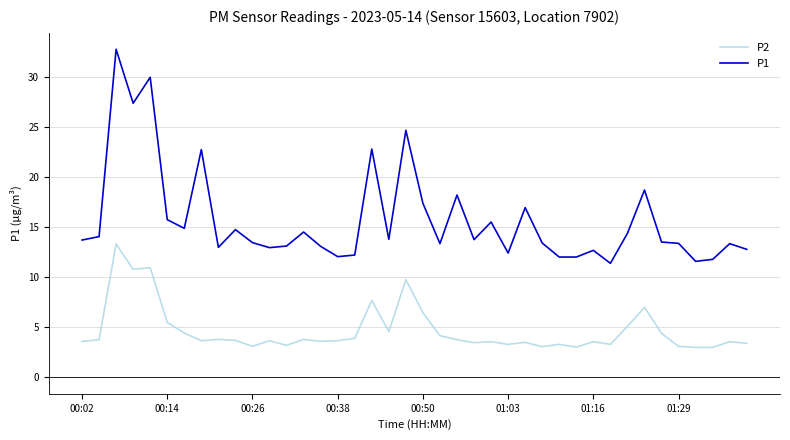

What are all the series names shown in the legend?

P2, P1